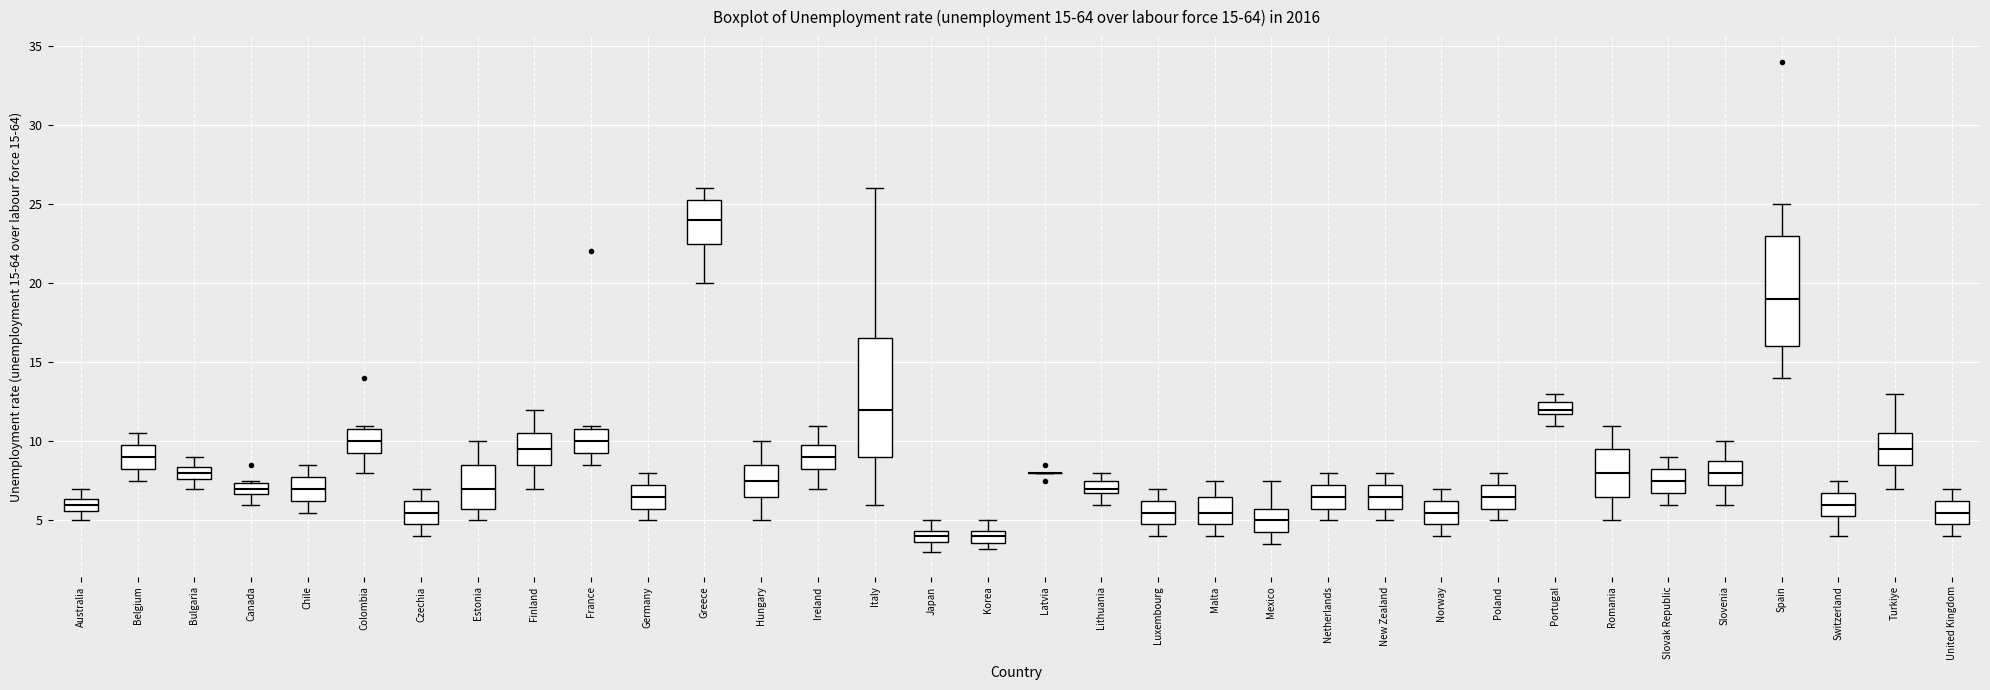

Which box is the tallest, from its lower edge to its upper edge?

Italy